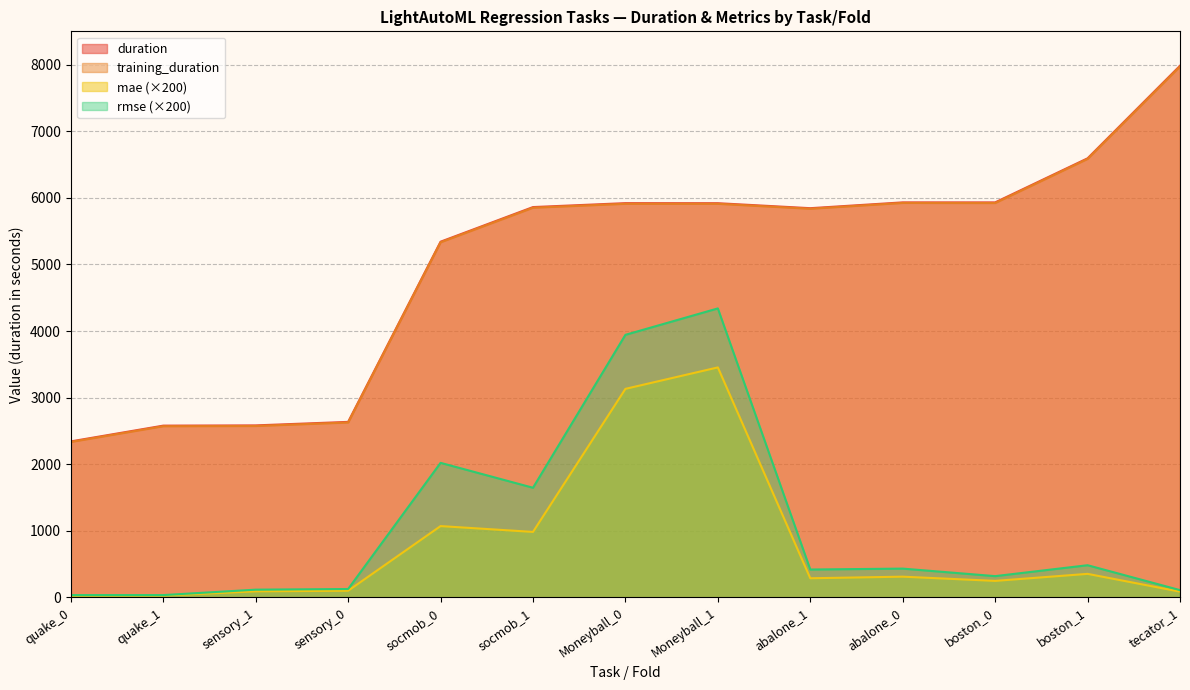

What is the sum of the duration values at boston_0 and boston_1?

12525.7